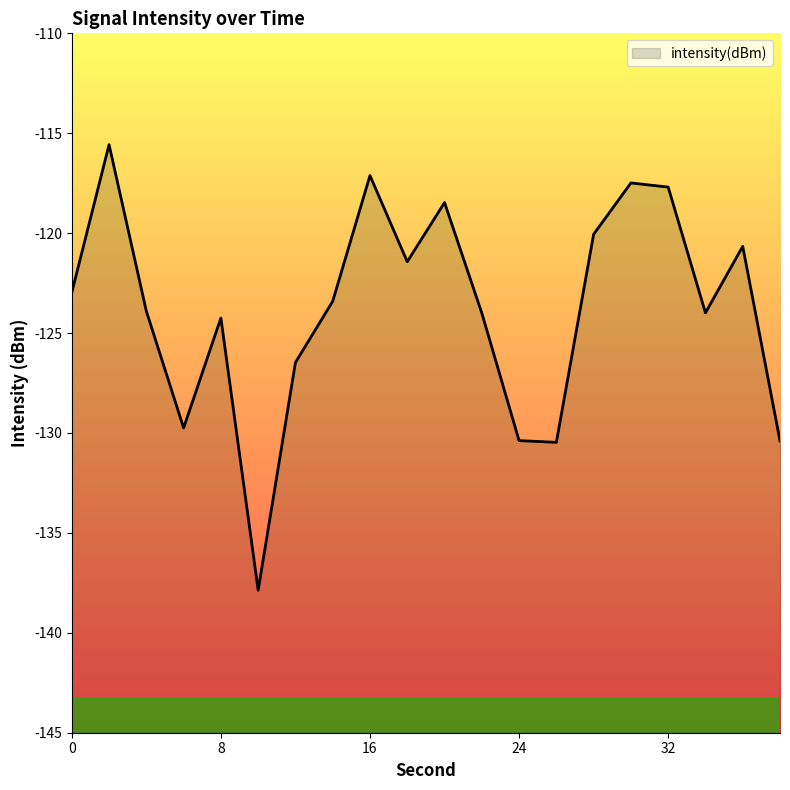

Where is the data nearest to the value -126?

12